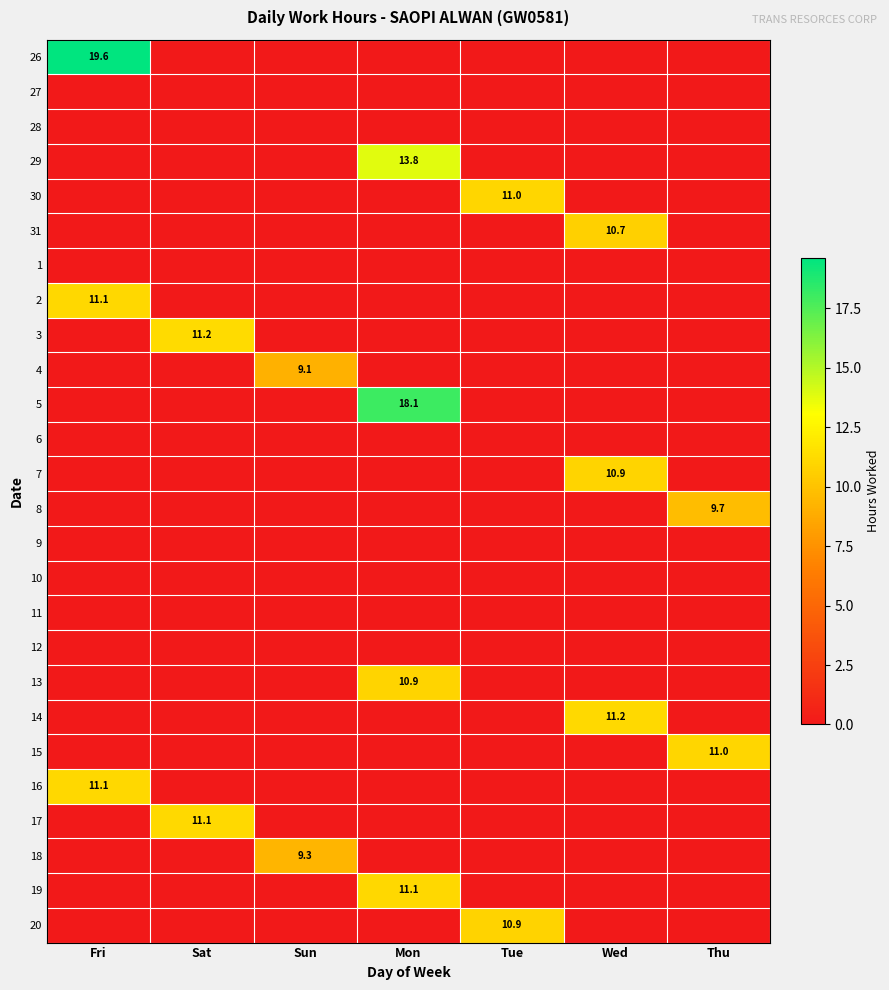

Is it true that 17 equals 0.0 at Fri?

True